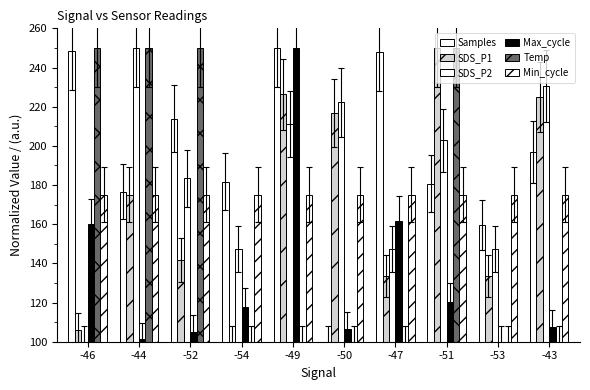

What is the sum of all Min_cycle values?

1750.0